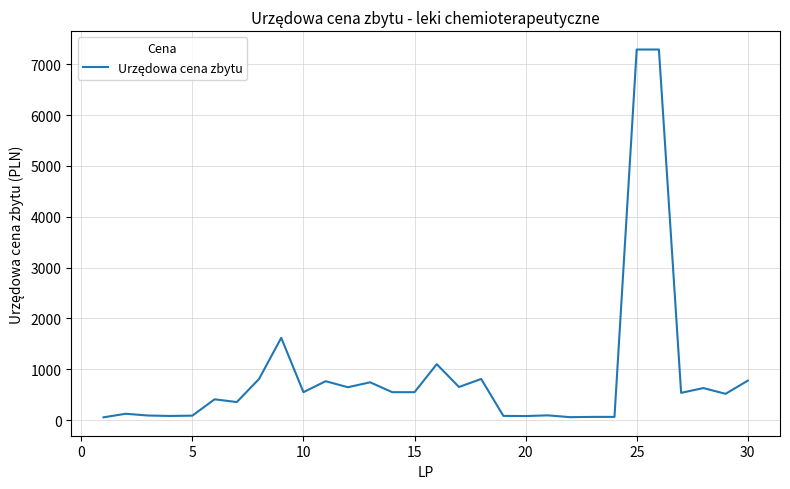

How many series are shown in this chart?

1